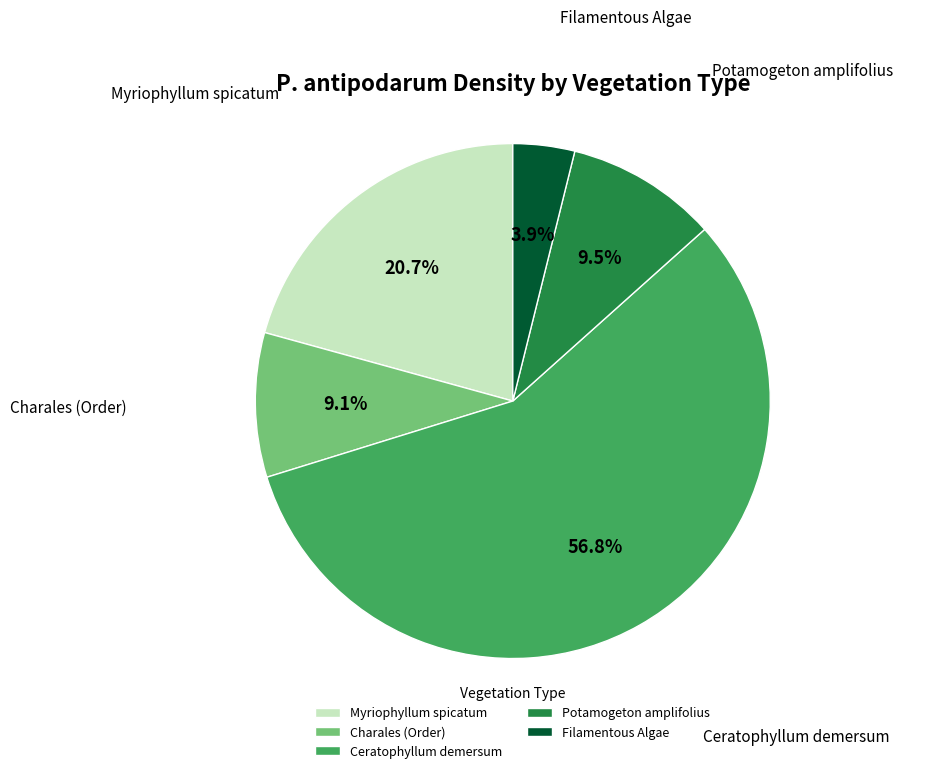

Approximately how many times larger is the value at Myriophyllum spicatum compared to Ceratophyllum demersum?

0.4